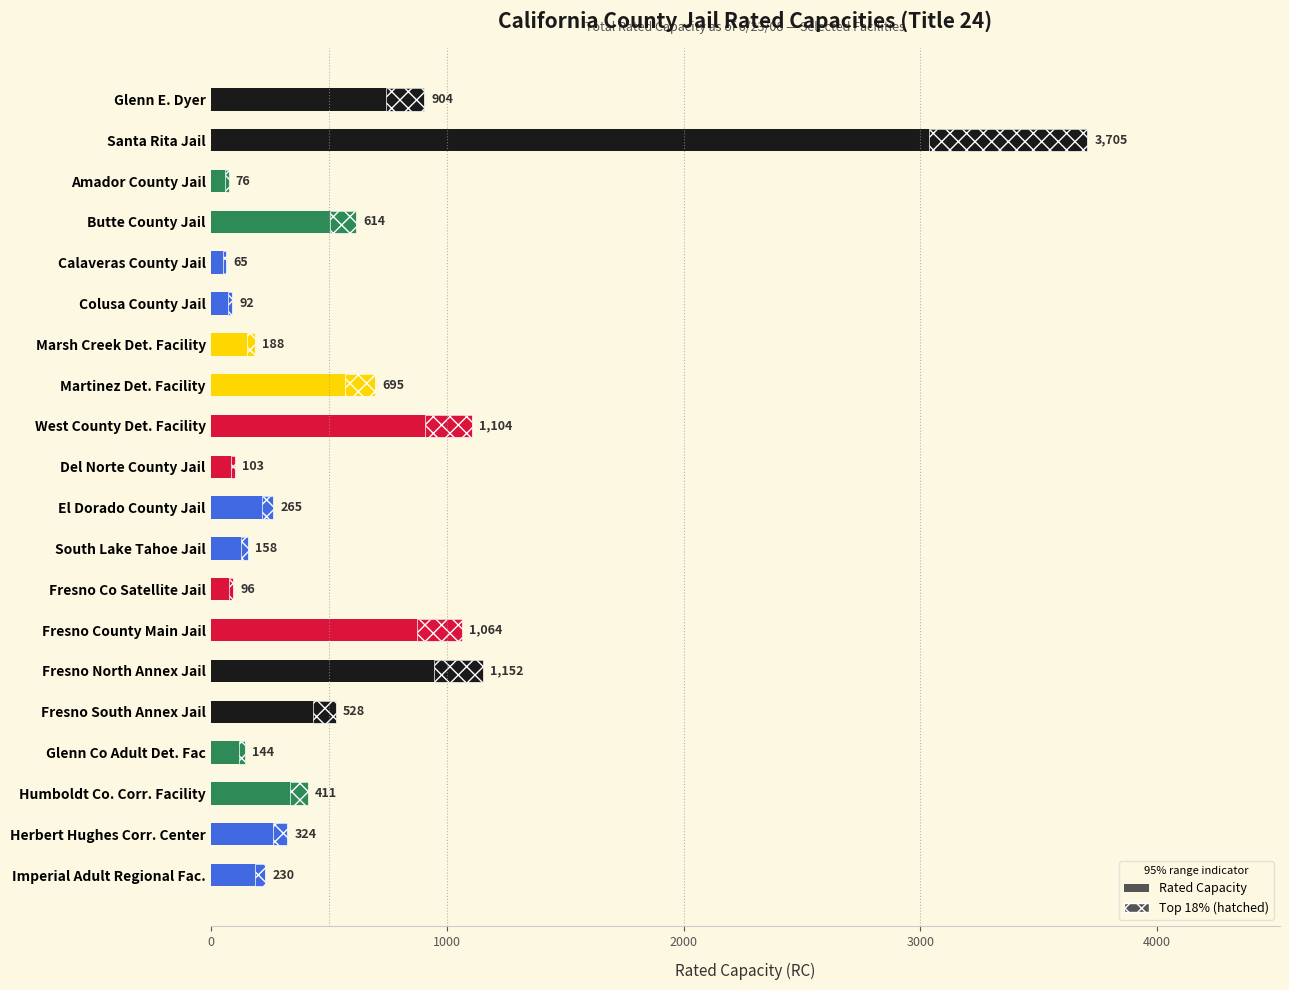

What is the greatest value displayed?

3705